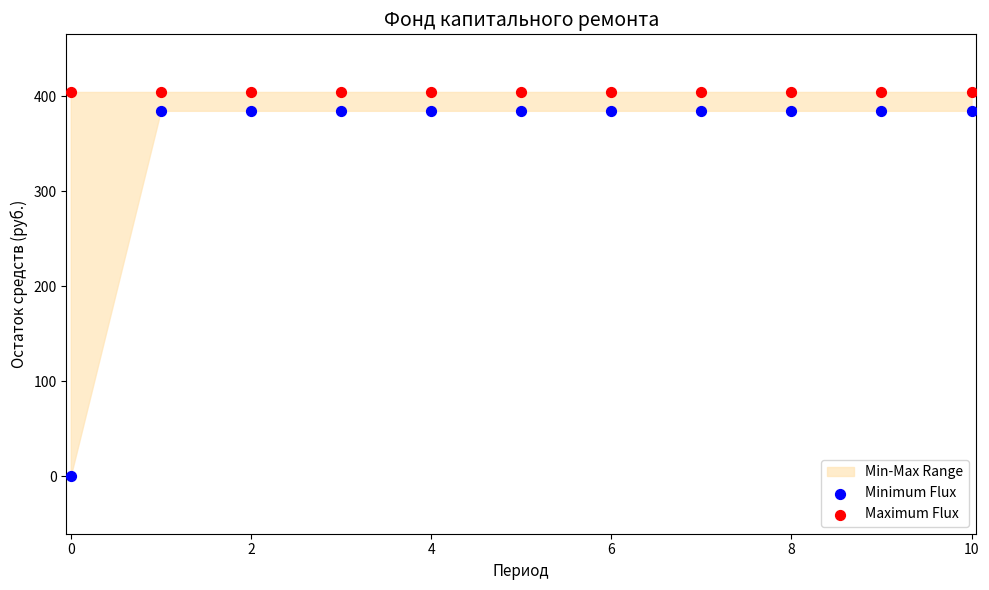

Which series has the largest total across all categories?

Maximum Flux